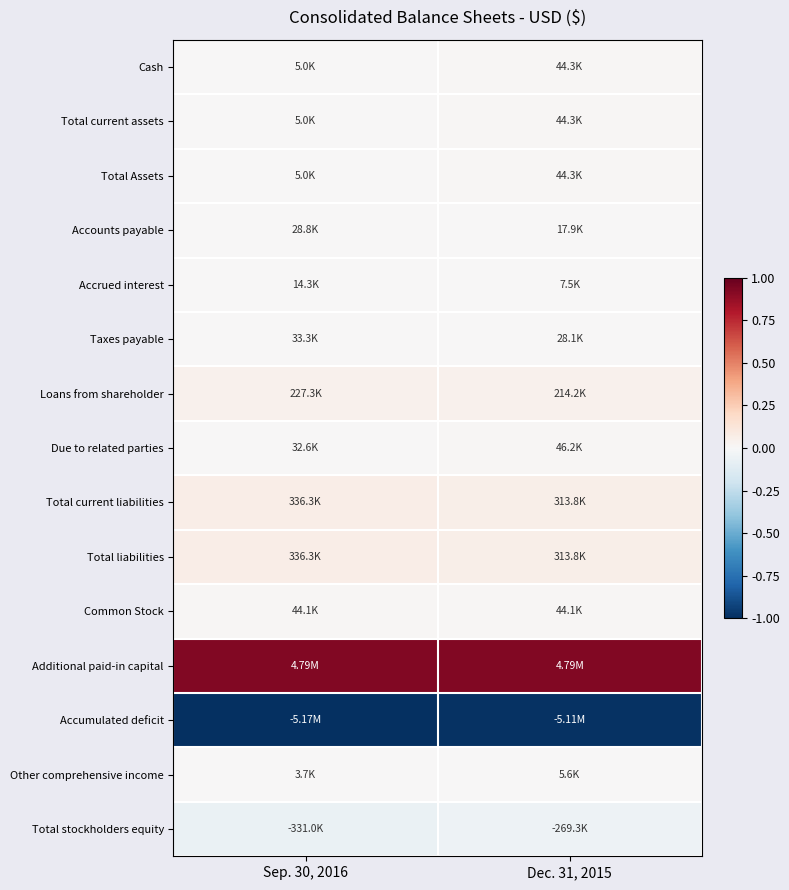

What is the spread (max minus min) of values at Dec. 31, 2015?

1.9